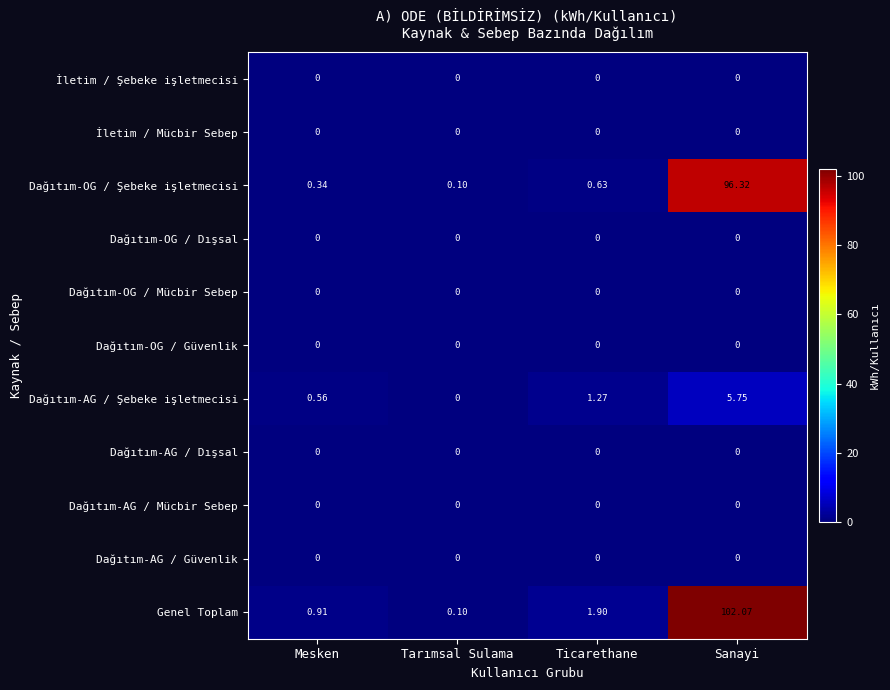

What is the spread (max minus min) of values at Tarımsal Sulama?

0.1